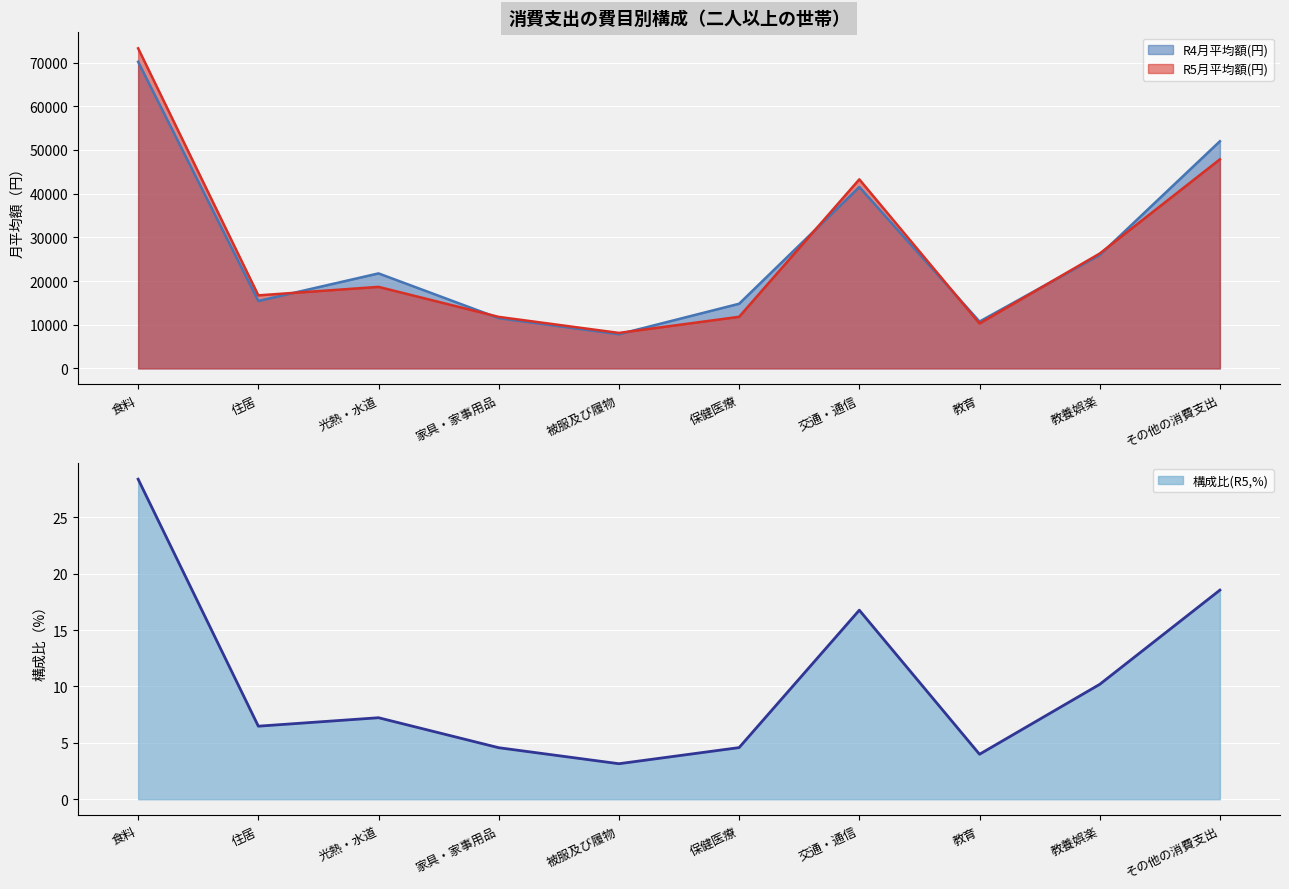

Is it true that R5月平均額(円) equals 12670 at 被服及び履物?

False